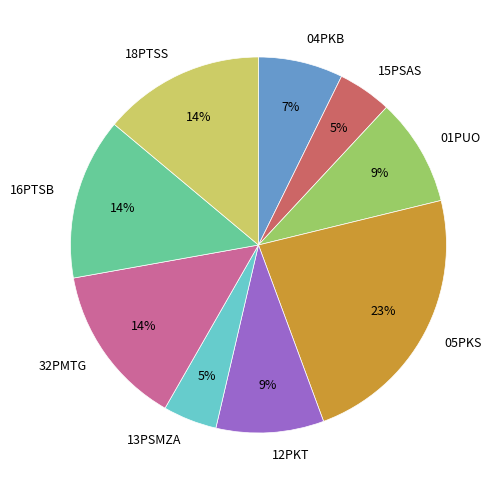

To the nearest percent, what is the combined percentage of 16PTSB and 32PMTG?

28%